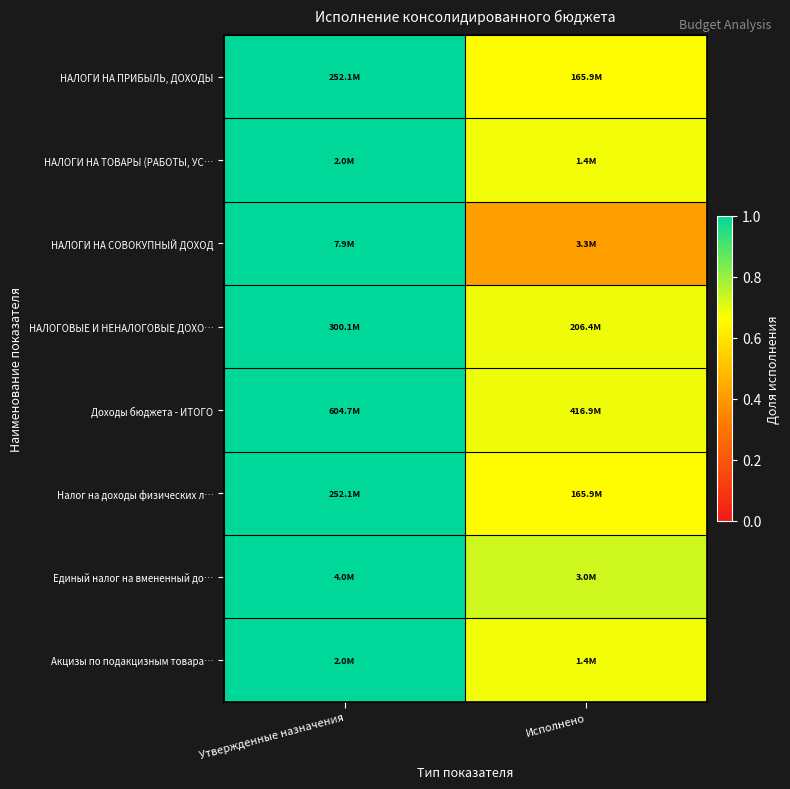

Reading left to right, list all the values displayed in this chart.

НАЛОГИ НА ПРИБЫЛЬ, ДОХОДЫ: Утвержденные назначения=1.0	Исполнено=0.7
НАЛОГИ НА ТОВАРЫ (РАБОТЫ, УС…: Утвержденные назначения=1.0	Исполнено=0.7
НАЛОГИ НА СОВОКУПНЫЙ ДОХОД: Утвержденные назначения=1.0	Исполнено=0.4
НАЛОГОВЫЕ И НЕНАЛОГОВЫЕ ДОХО…: Утвержденные назначения=1.0	Исполнено=0.7
Доходы бюджета - ИТОГО: Утвержденные назначения=1.0	Исполнено=0.7
Налог на доходы физических л…: Утвержденные назначения=1.0	Исполнено=0.7
Единый налог на вмененный до…: Утвержденные назначения=1.0	Исполнено=0.7
Акцизы по подакцизным товара…: Утвержденные назначения=1.0	Исполнено=0.7